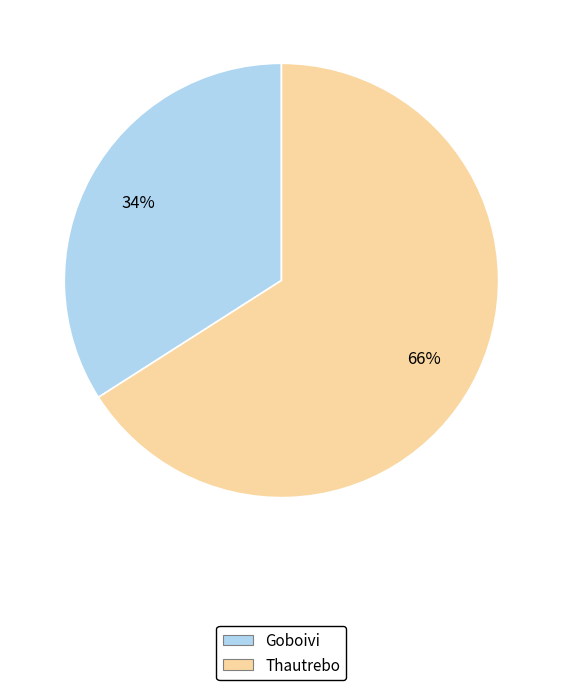

Which category has the smallest portion of the pie?

Goboivi